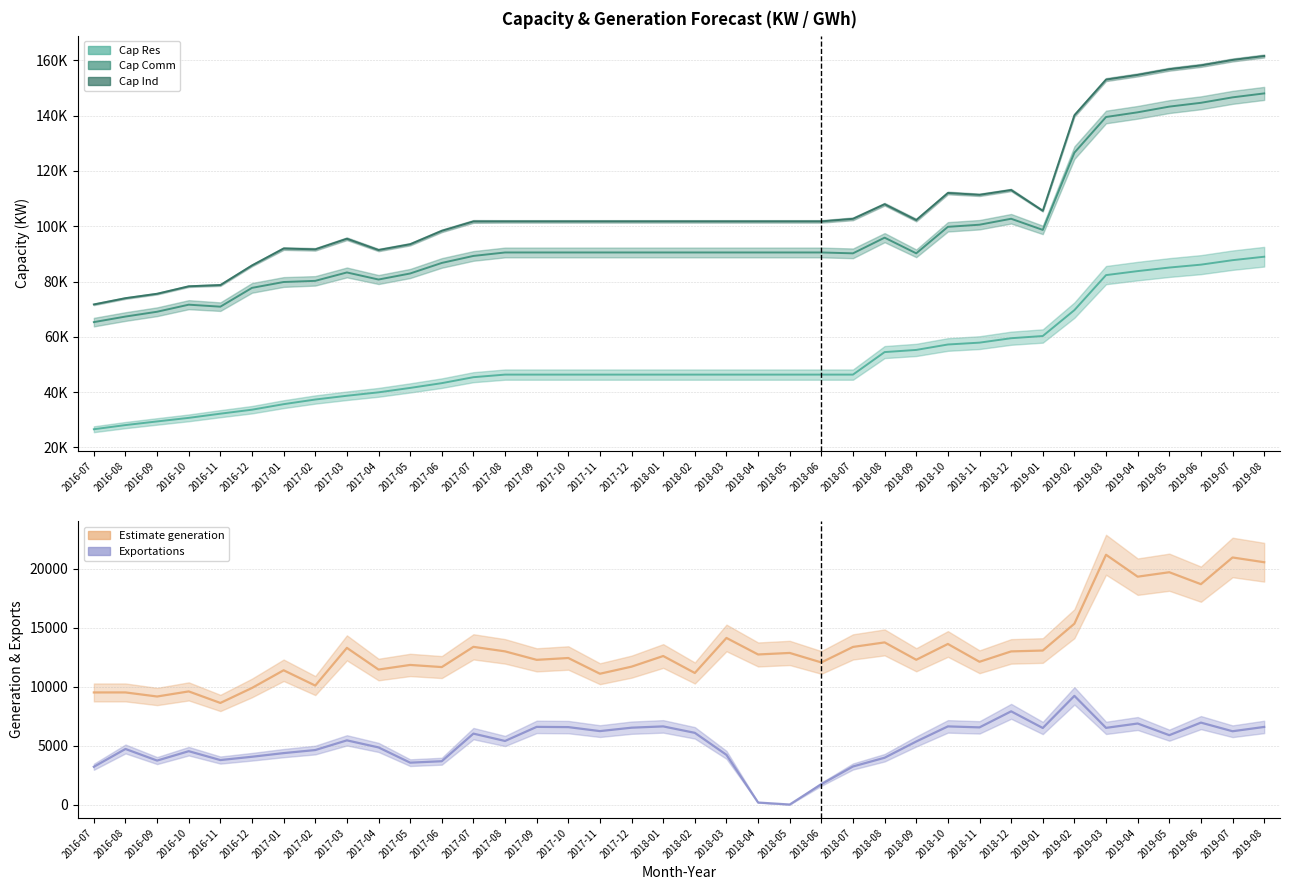

What is the difference between the maximum and minimum values in the Estimate generation series?

12572.4